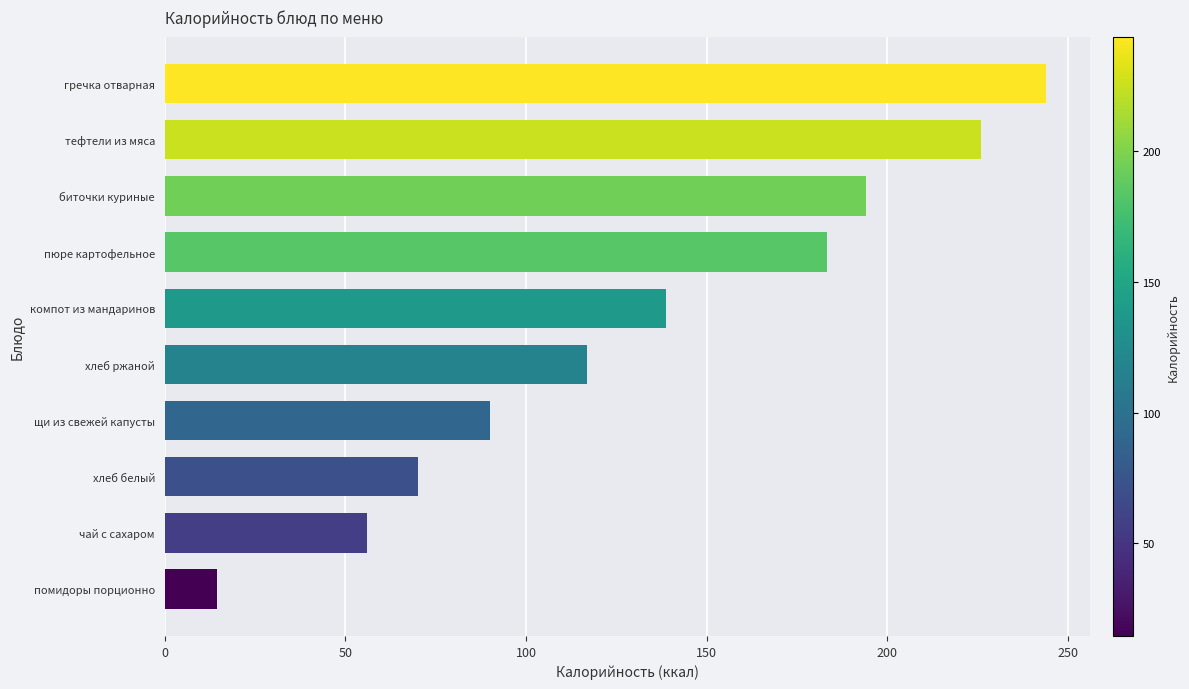

What is the smallest value displayed?

14.4